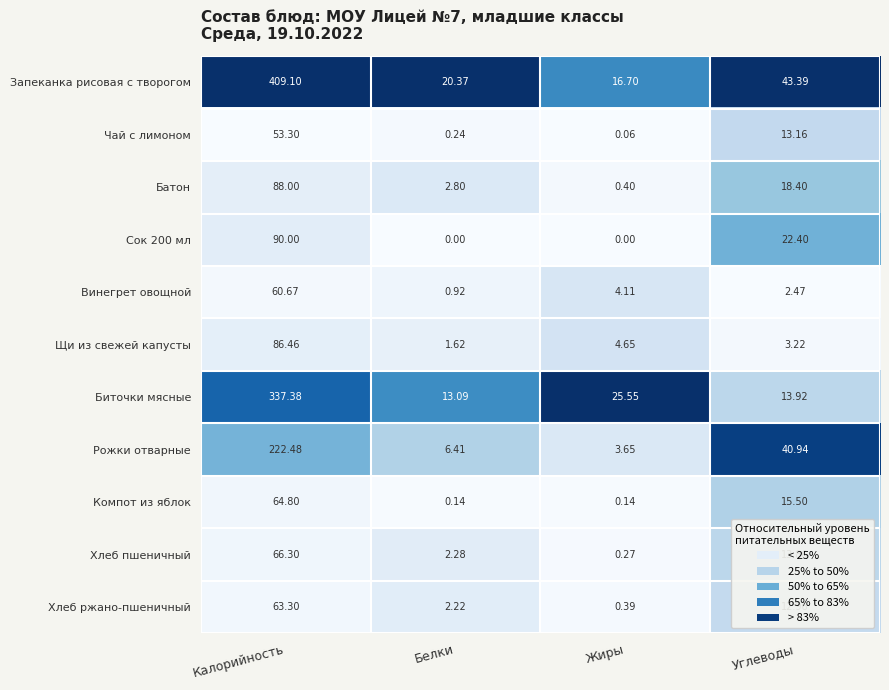

What is the total value across all series at Углеводы?

200.2